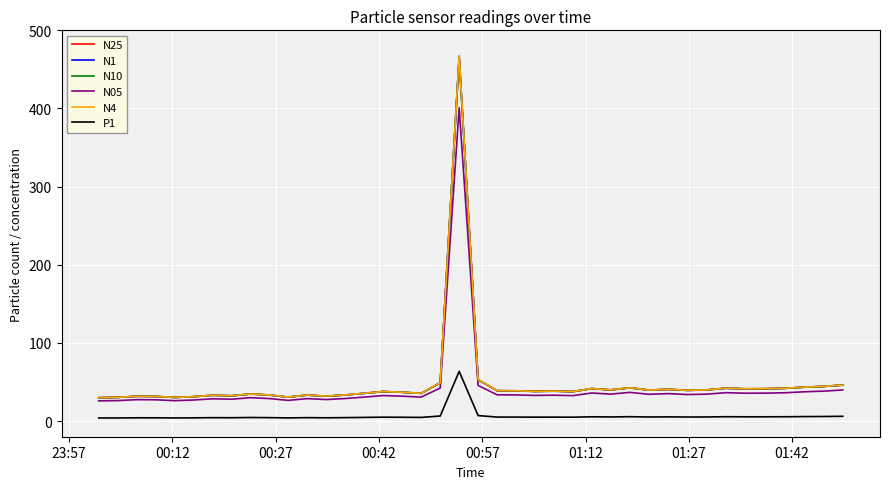

Which series has the largest range (max minus min)?

N10